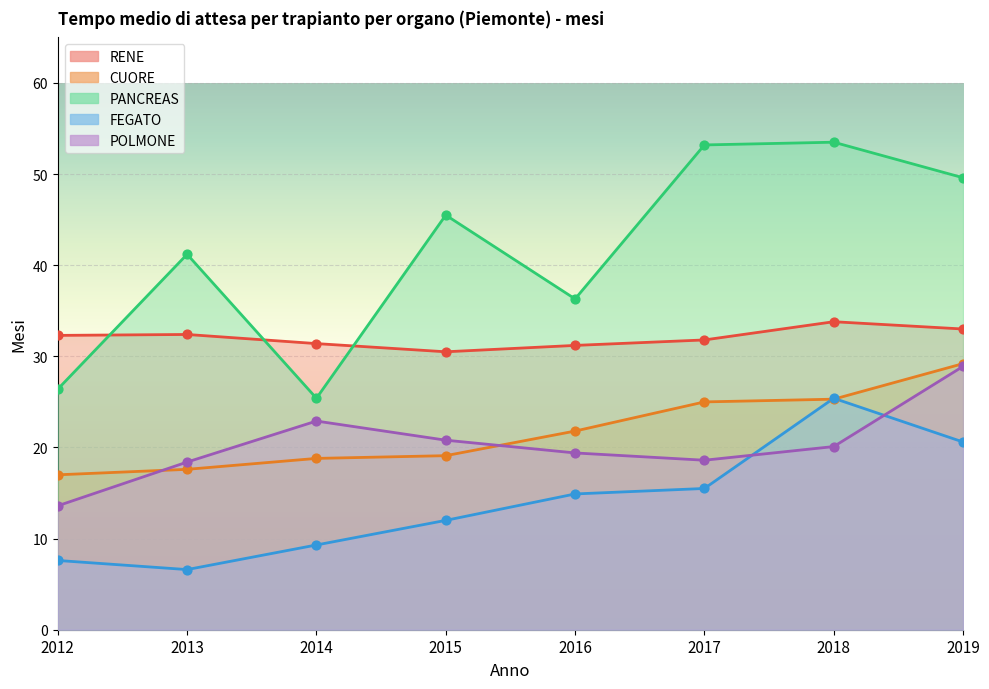

At how many categories does at least one series exceed 28?

8